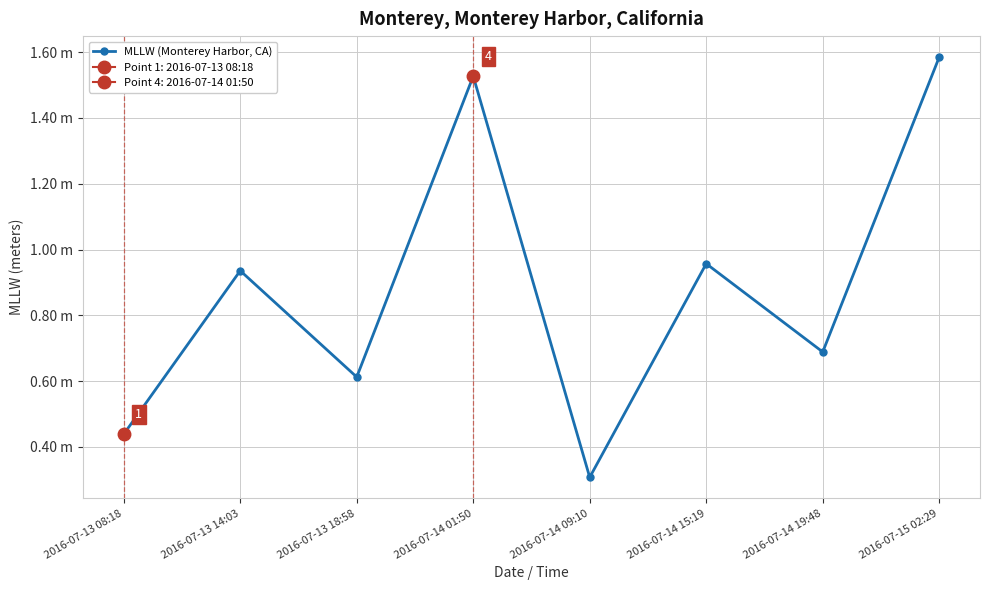

What is the label of the 5th point from the right?

2016-07-14 01:50